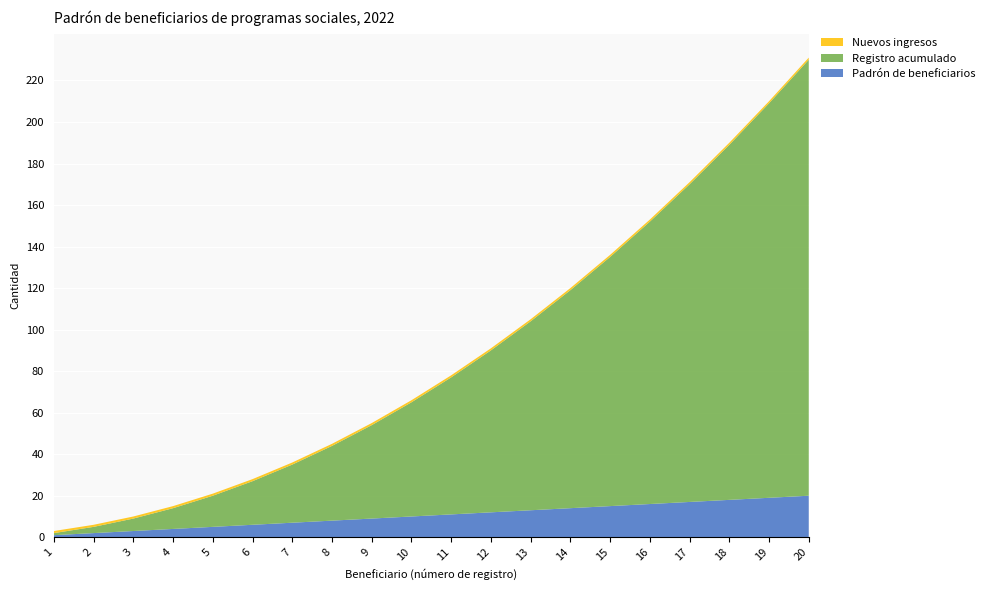

Reading left to right, transcribe all the data shown in this chart.

Padrón de beneficiarios: 1=1	2=2	3=3	4=4	5=5	6=6	7=7	8=8	9=9	10=10	11=11	12=12	13=13	14=14	15=15	16=16	17=17	18=18	19=19	20=20
Registro acumulado: 1=1	2=3	3=6	4=10	5=15	6=21	7=28	8=36	9=45	10=55	11=66	12=78	13=91	14=105	15=120	16=136	17=153	18=171	19=190	20=210
Nuevos ingresos: 1=1	2=1	3=1	4=1	5=1	6=1	7=1	8=1	9=1	10=1	11=1	12=1	13=1	14=1	15=1	16=1	17=1	18=1	19=1	20=1